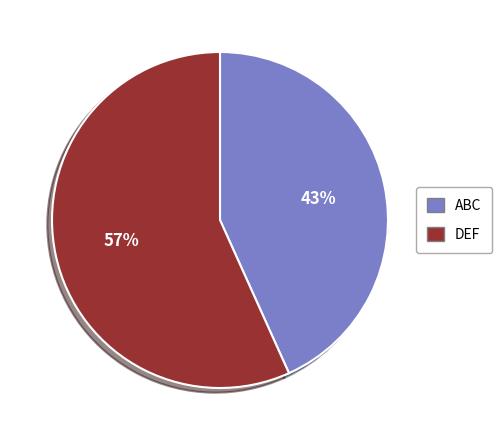

True or false: DEF accounts for 57% of the total.

True